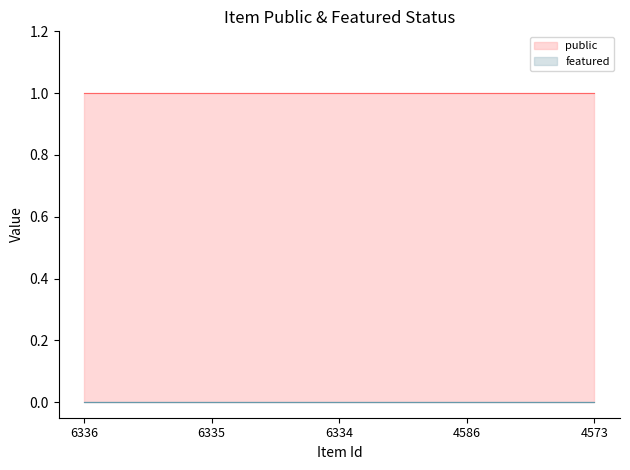

What are all the series names shown in the legend?

public, featured